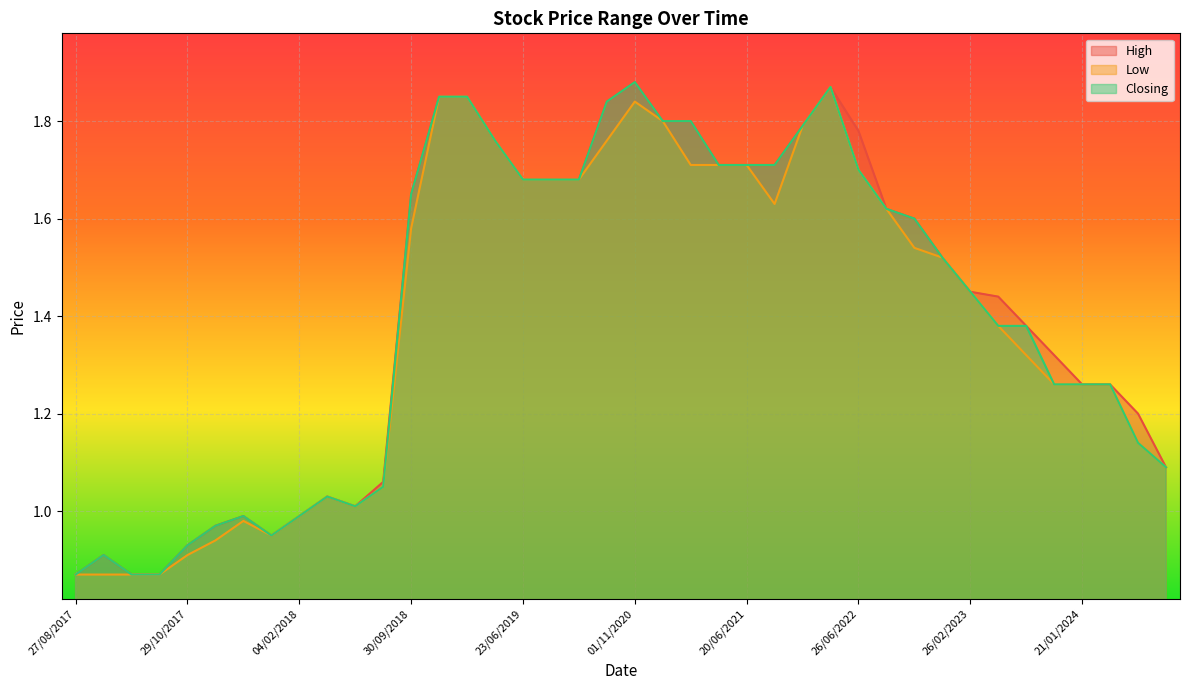

The value of Closing at 29/10/2023 is 2.1. True or false?

False